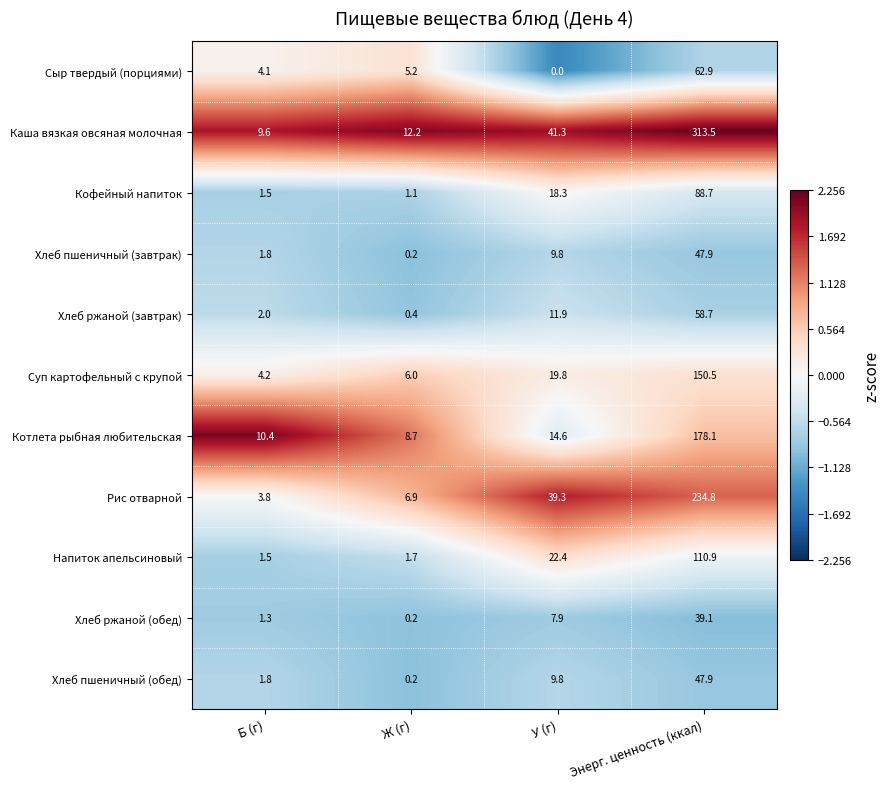

Which category has the lowest value across all series?

У (г)